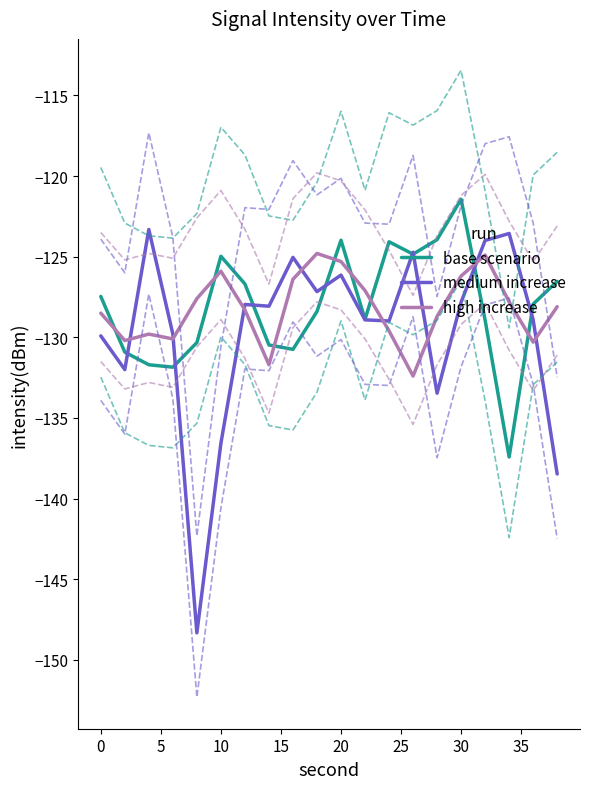

The value of high increase at 10 is -58.6. True or false?

False